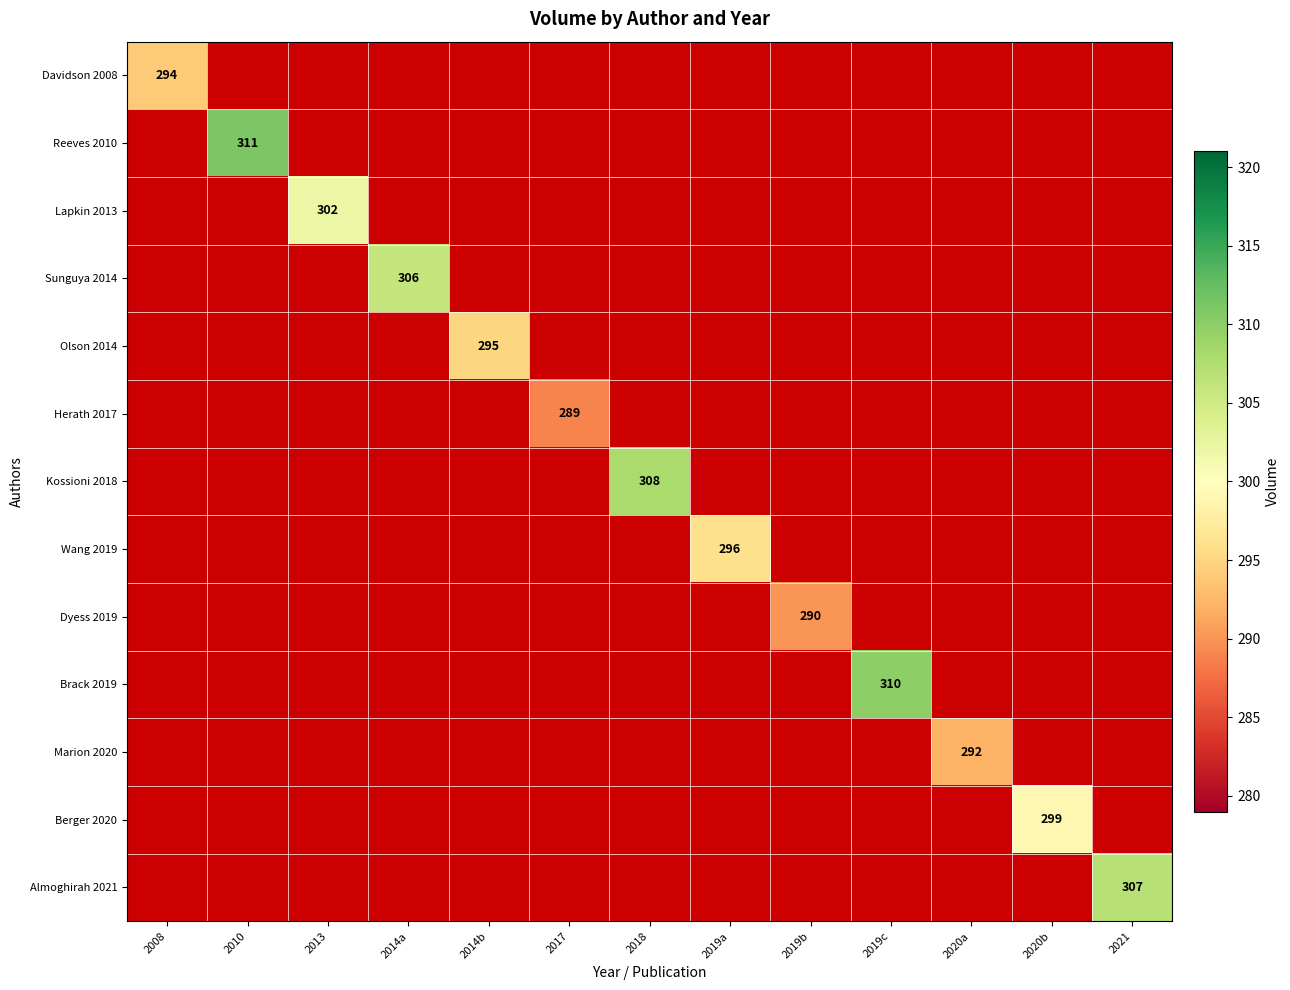

How many positive values does the Wang 2019 series have?

1